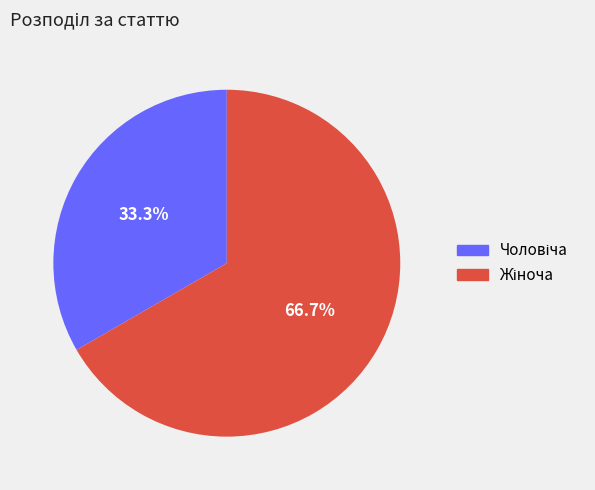

Is there a majority slice in this chart?

Yes